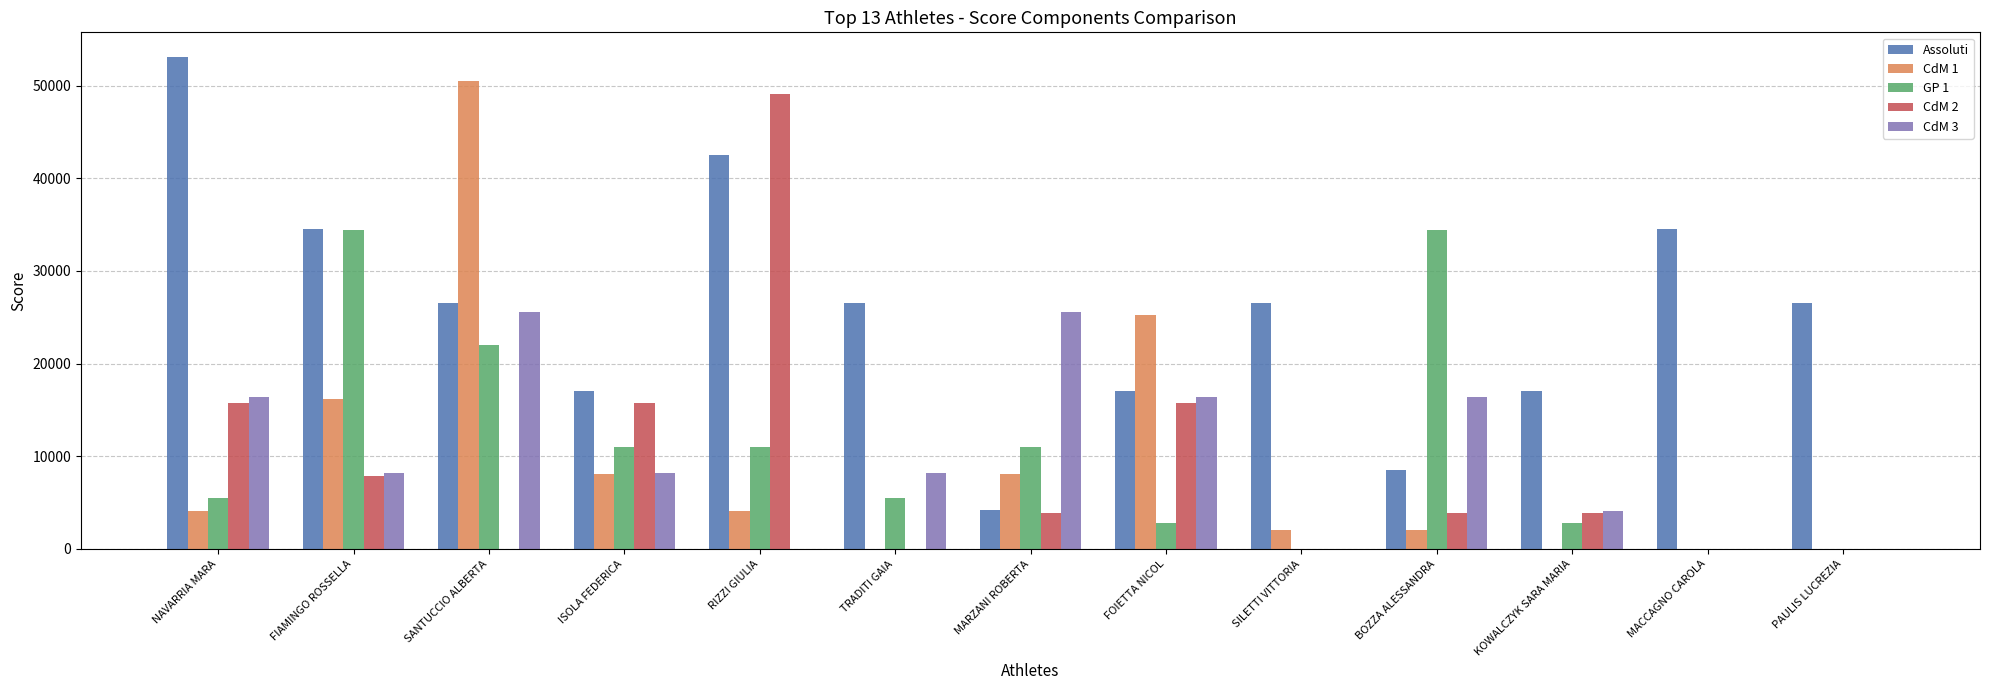

How many data points does each series have?

13